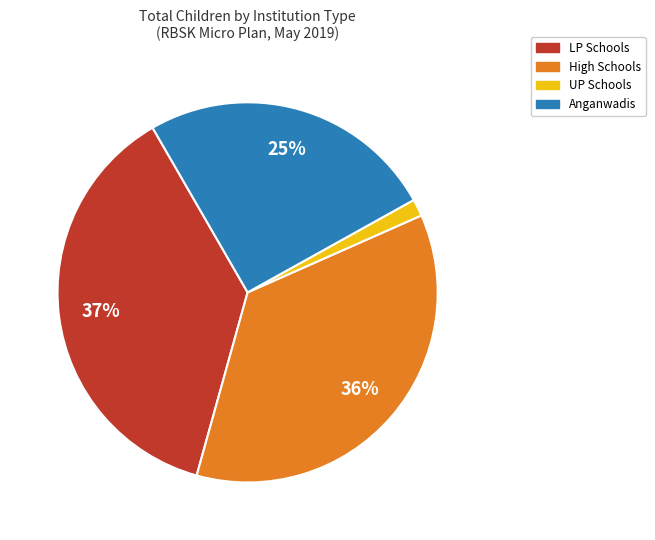

What is the largest slice in the pie chart?

LP Schools